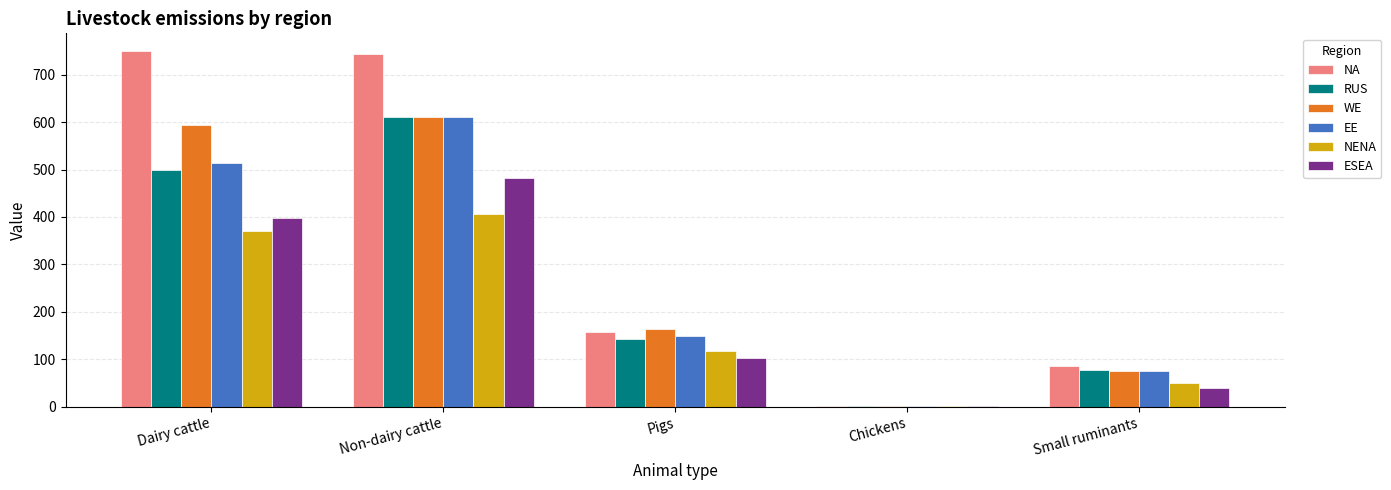

What is the total value across all series at Dairy cattle?

3126.0